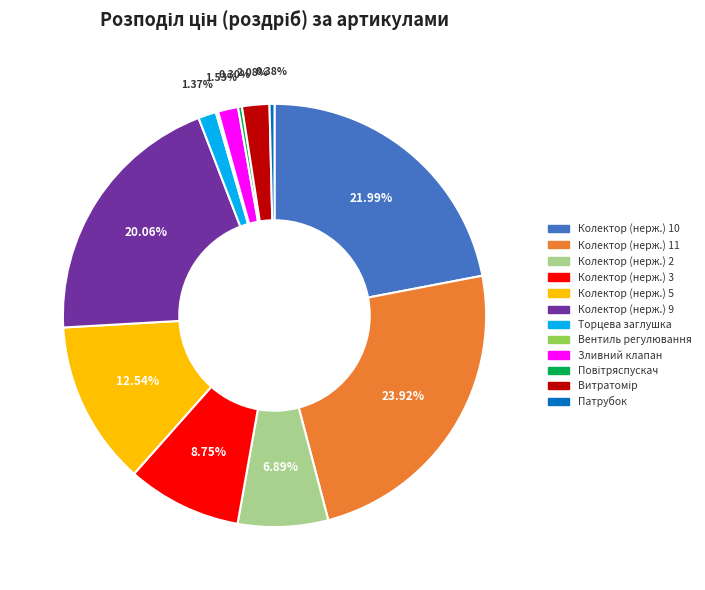

Which category has the biggest portion of the pie?

Колектор (нерж.) 11